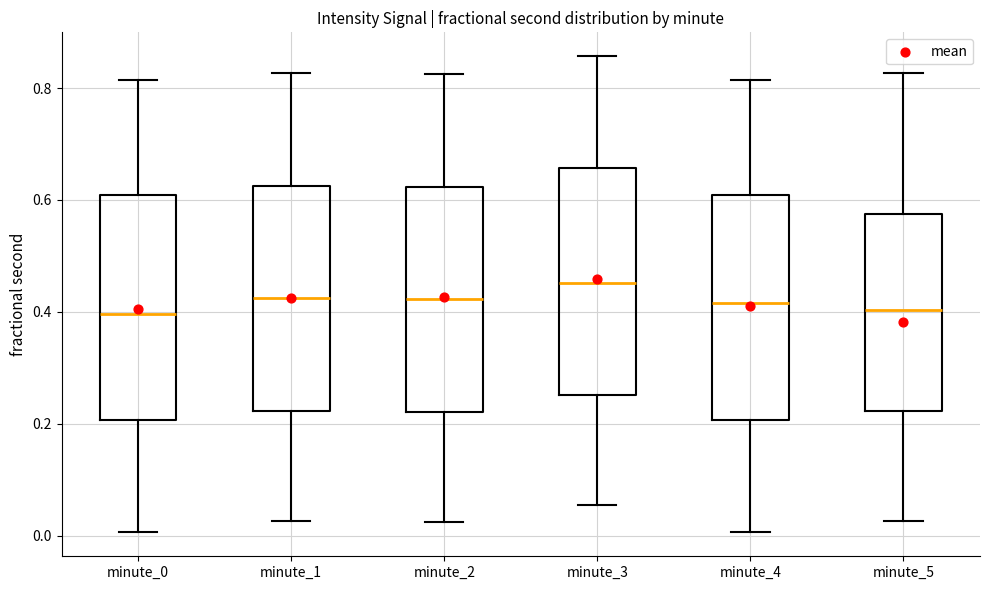

Reading left to right, transcribe this box plot: for each box, give where its median line is, the range the box spans, and where its two whiskers end, as read against the y-axis. The values are not printed on the chart, so give them approximately, as read against the axis.

minute_0: median 0.40, box 0.20 to 0.60, whiskers 0.00 to 0.82
minute_1: median 0.42, box 0.22 to 0.62, whiskers 0.02 to 0.82
minute_2: median 0.42, box 0.22 to 0.62, whiskers 0.02 to 0.82
minute_3: median 0.46, box 0.26 to 0.66, whiskers 0.06 to 0.86
minute_4: median 0.42, box 0.20 to 0.60, whiskers 0.00 to 0.82
minute_5: median 0.40, box 0.22 to 0.58, whiskers 0.02 to 0.82